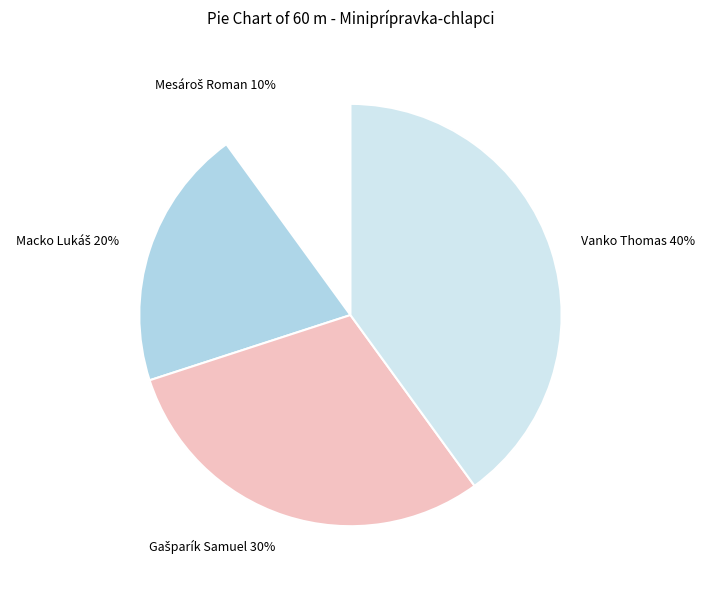

How many slices are in this pie chart?

4